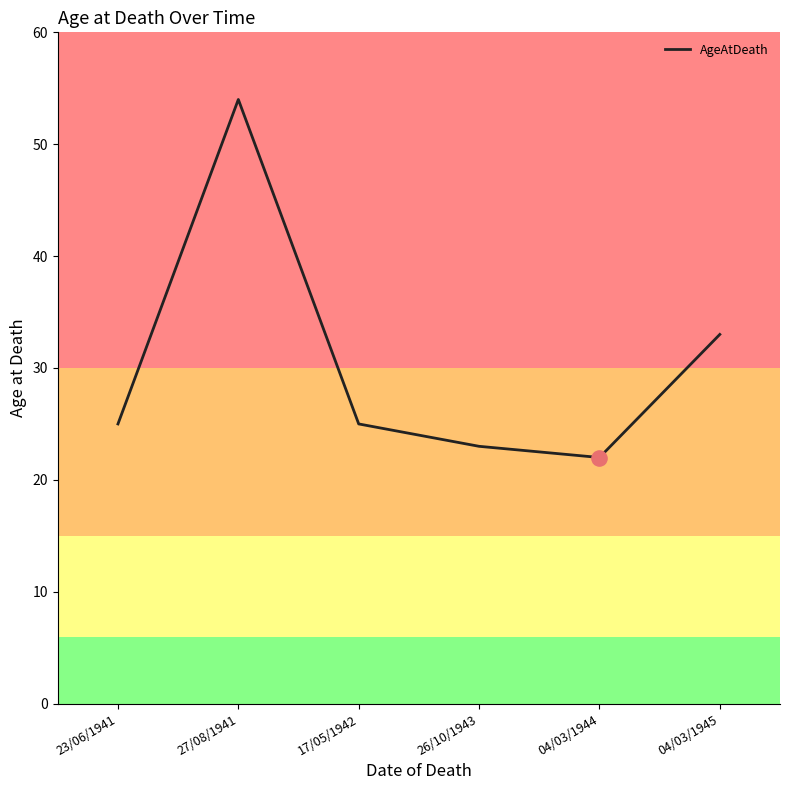

What is the change in value from 27/08/1941 to 17/05/1942?

-29